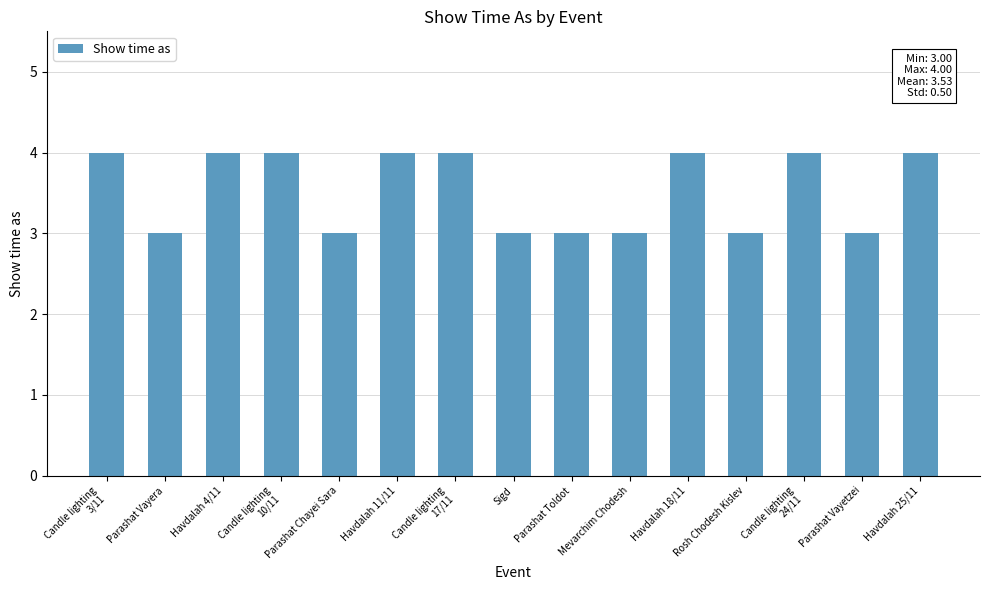

What is the greatest value displayed?

4